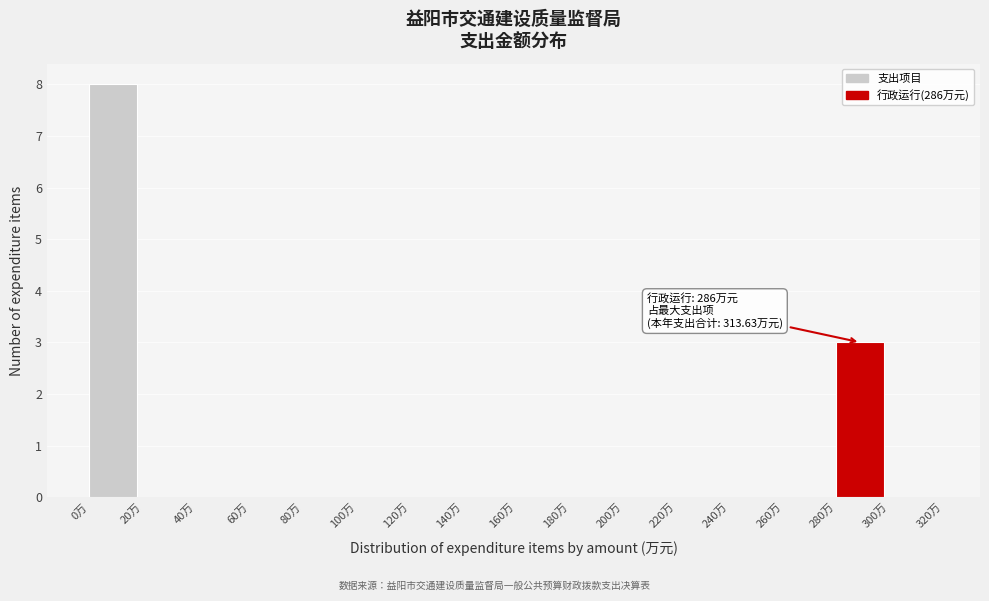

Over which range of the x-axis is the bar tallest?

0 to 20